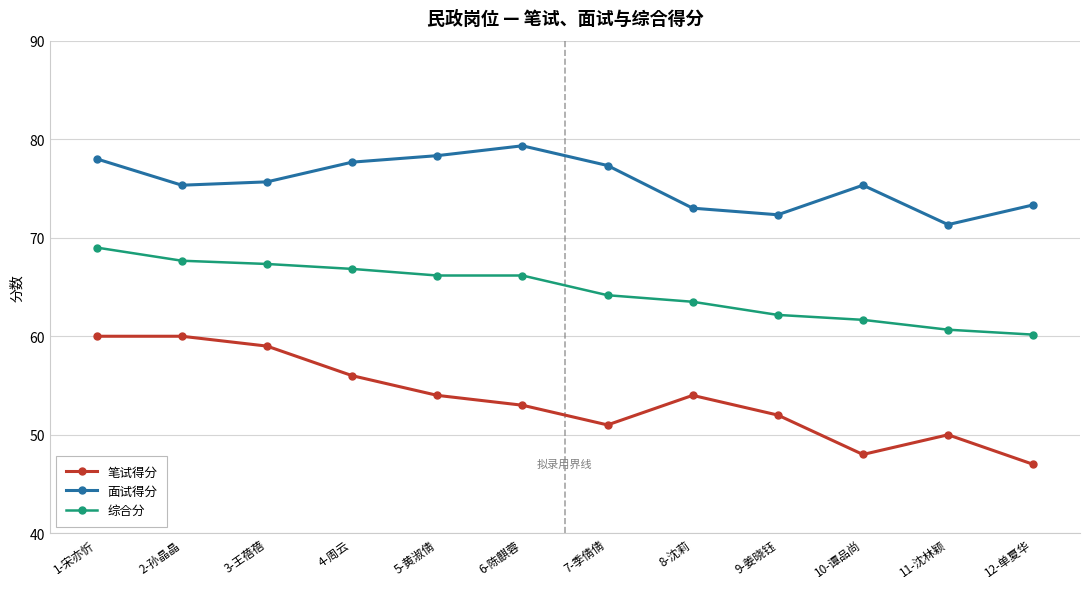

What is the sum of the 面试得分 values at 6-陈麒蓉 and 10-谭品尚?

154.7